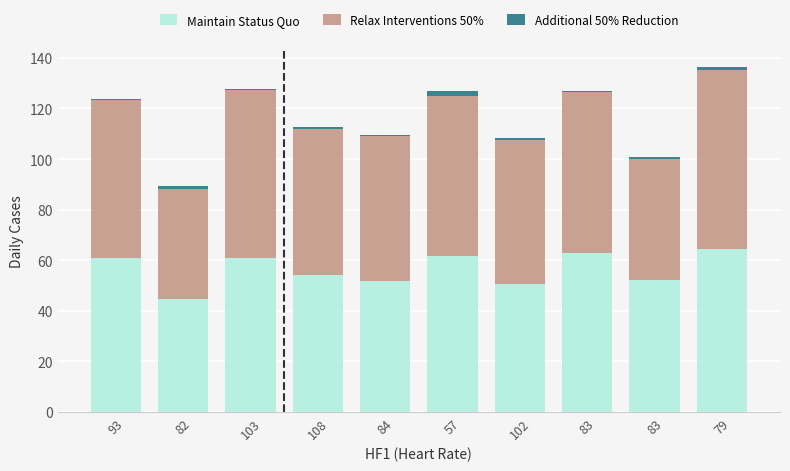

Is it true that Maintain Status Quo equals 44.7 at 82?

True